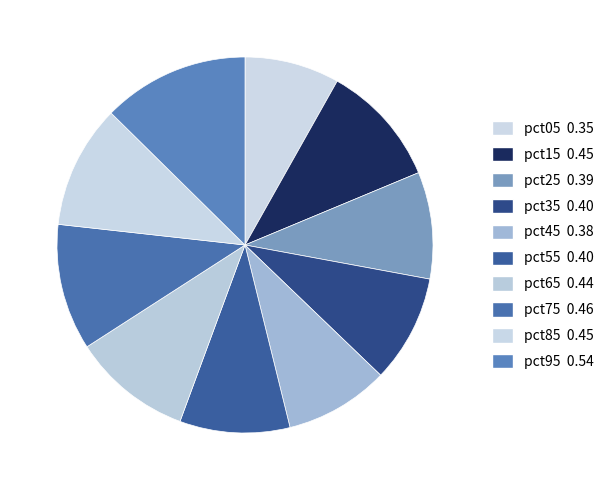

Which category has the biggest portion of the pie?

pct95